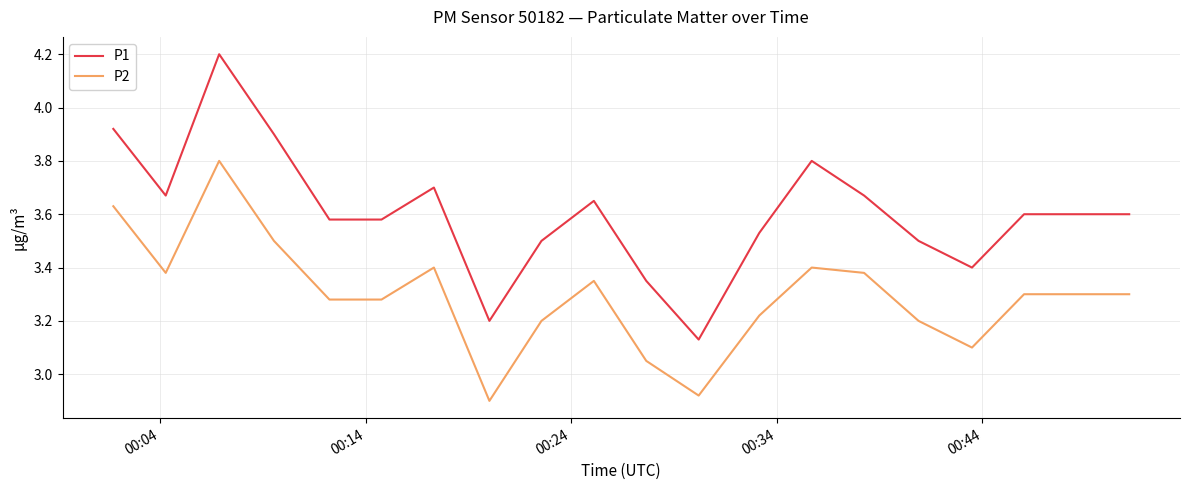

Does the chart display data point markers on the line(s)?

No